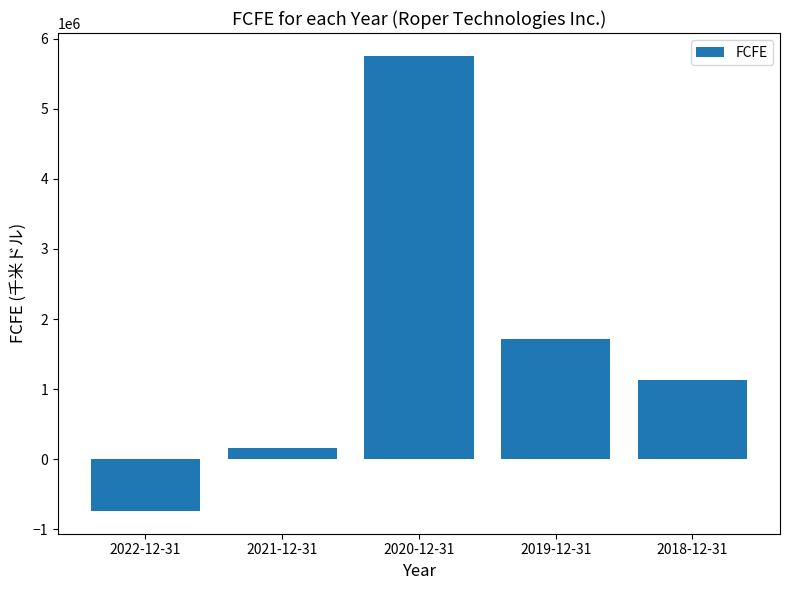

Rank the categories by value from lowest to highest.

2022-12-31, 2021-12-31, 2018-12-31, 2019-12-31, 2020-12-31